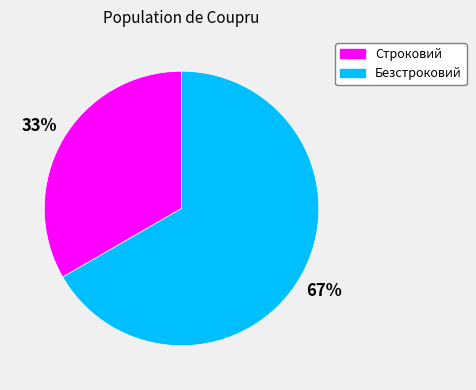

What is the ratio of the value at Строковий to the value at Безстроковий?

0.5